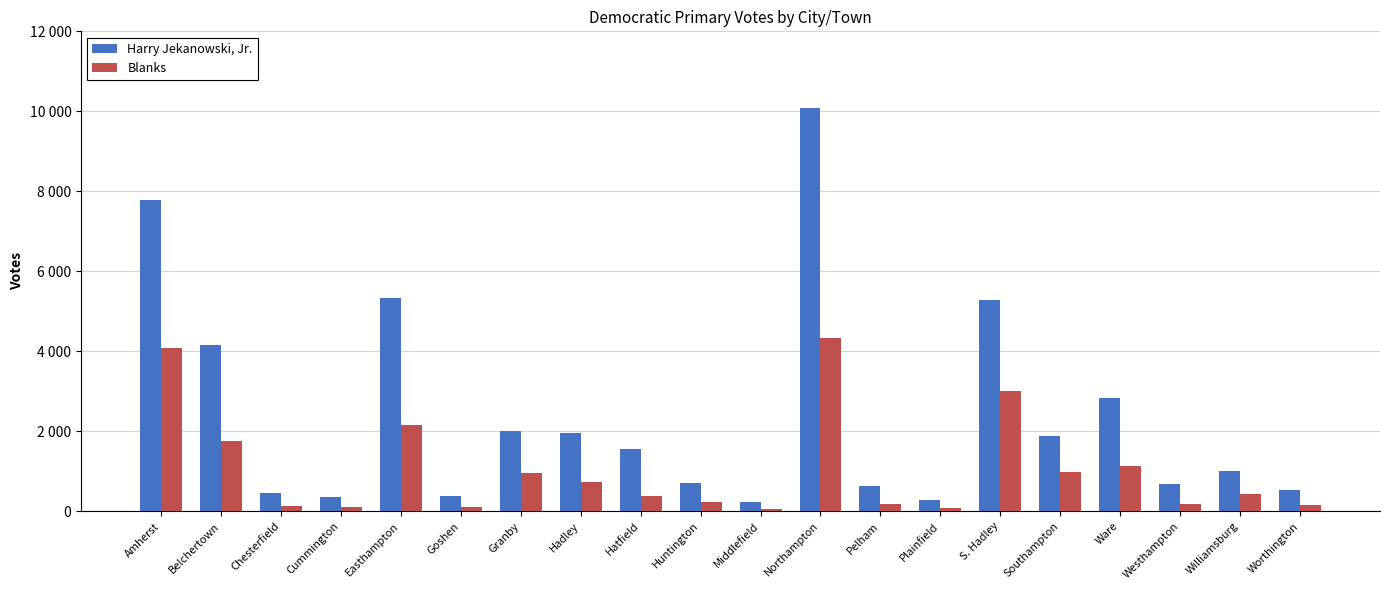

Does the chart contain stacked bars?

No